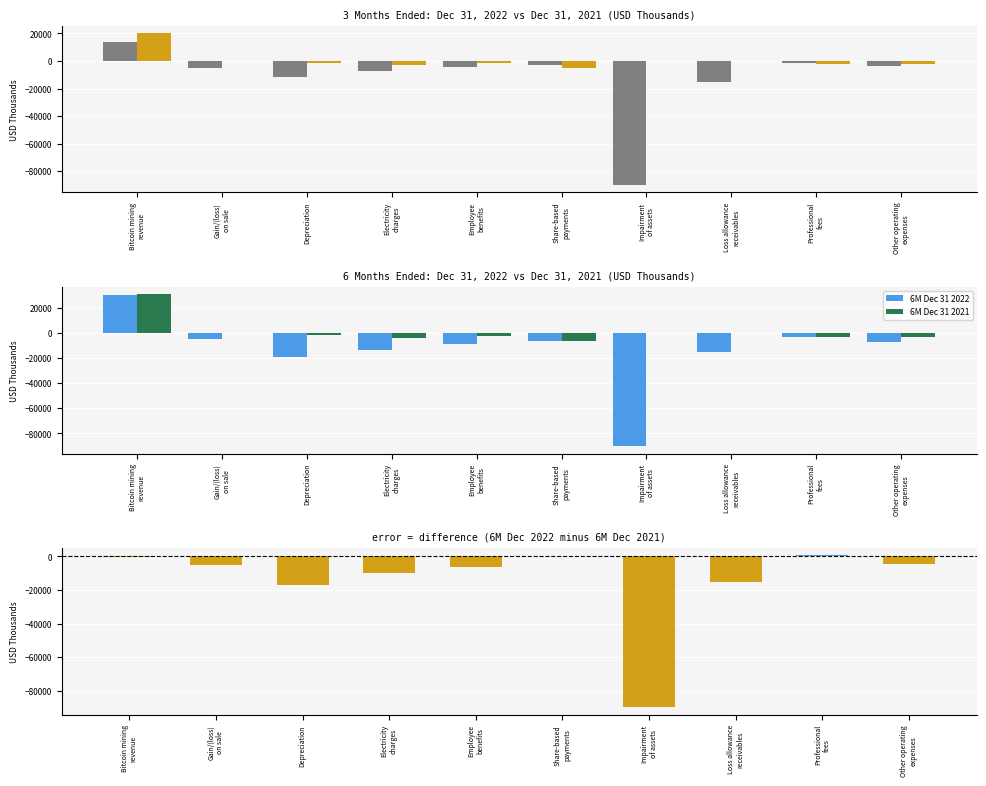

What is the difference between the second highest and minimum values in the 3M Dec 31 2021 series?

4927